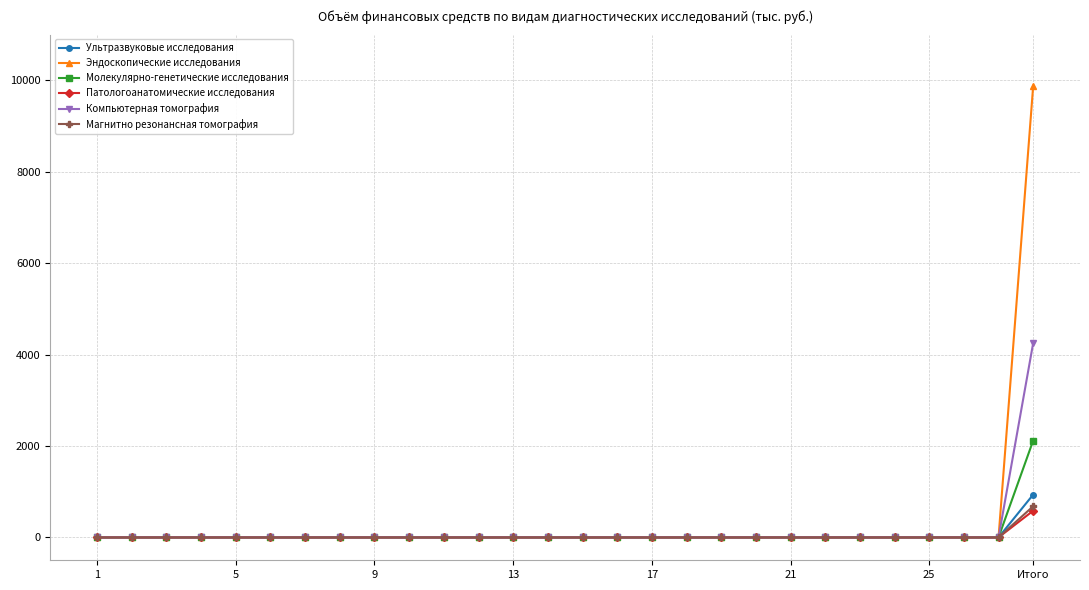

Which series has the largest range (max minus min)?

Эндоскопические исследования